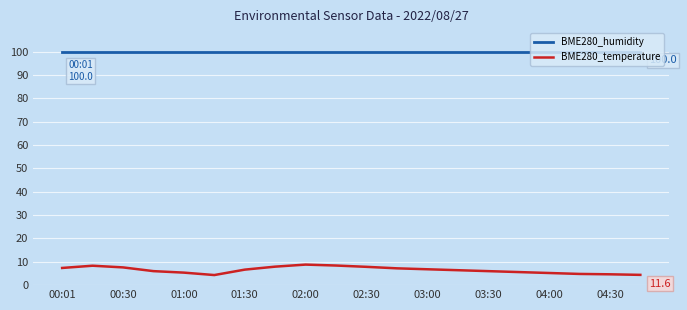

True or false: BME280_temperature and BME280_humidity intersect in this chart.

False